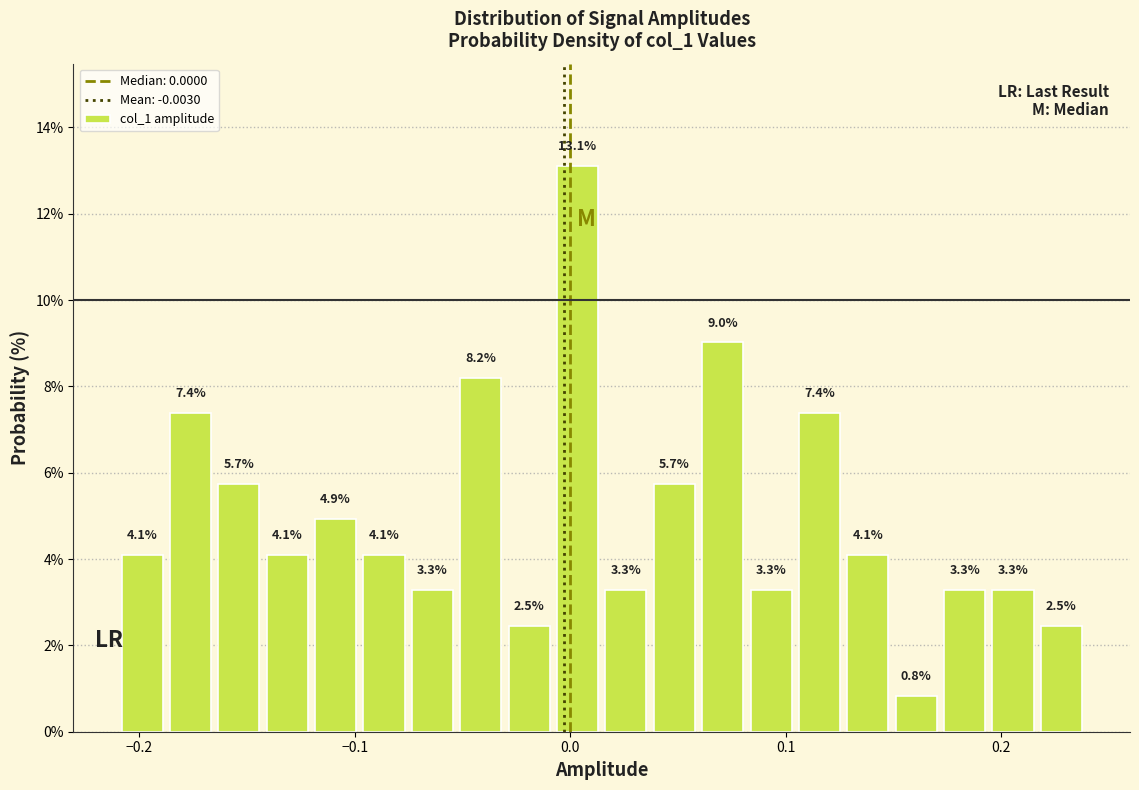

Read against the x-axis, roughly where is the centre of the tallest bar?

0.00